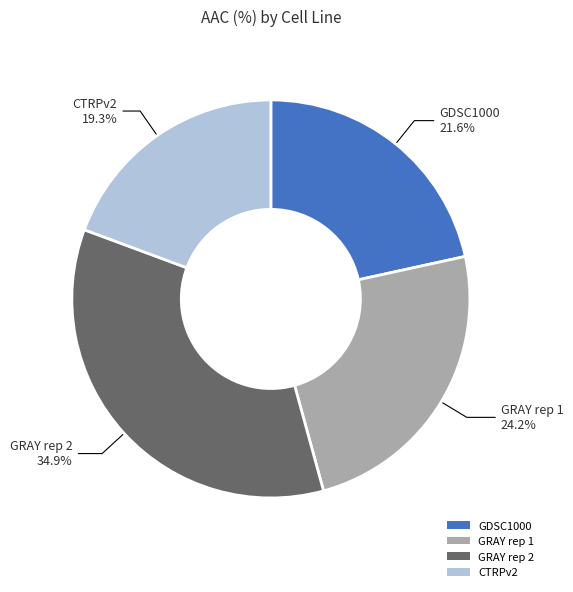

What is the ratio of the value at GRAY rep 2 to the value at CTRPv2?

1.8